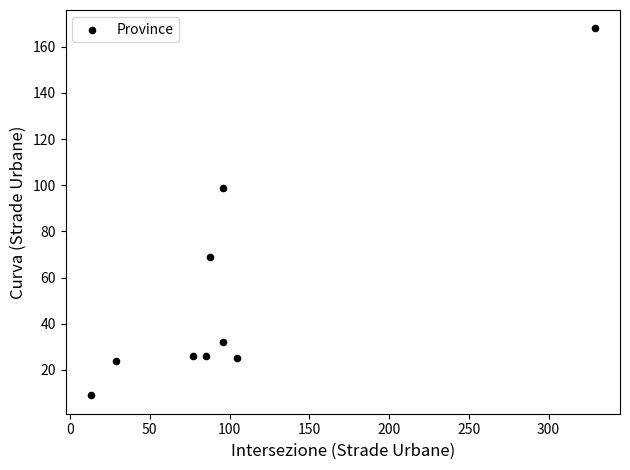

What Y value in the scatter plot is closest to 88?

99